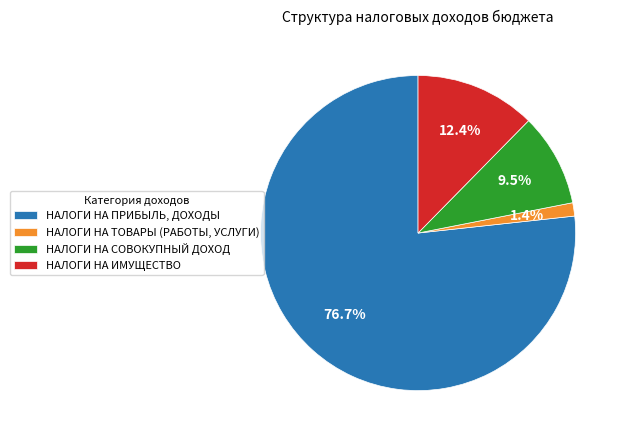

What is the ratio of the value at НАЛОГИ НА ИМУЩЕСТВО to the value at НАЛОГИ НА СОВОКУПНЫЙ ДОХОД?

1.3